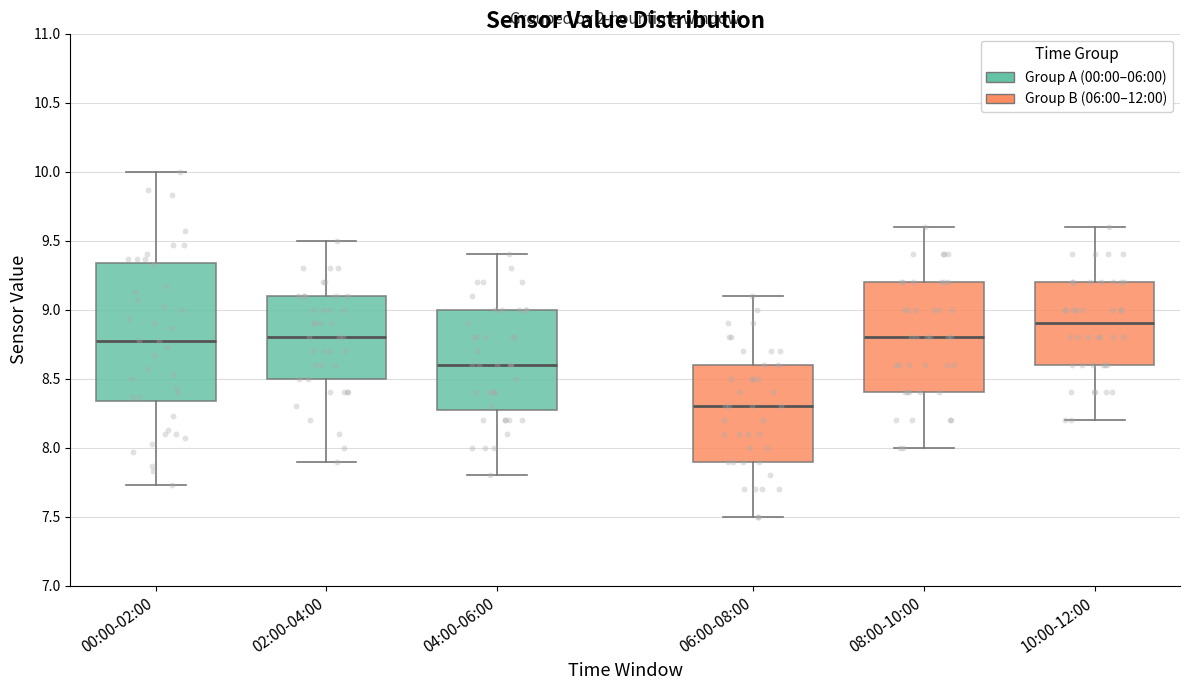

Comparing the boxes themselves (not the whiskers), which one is the tallest?

00:00-02:00